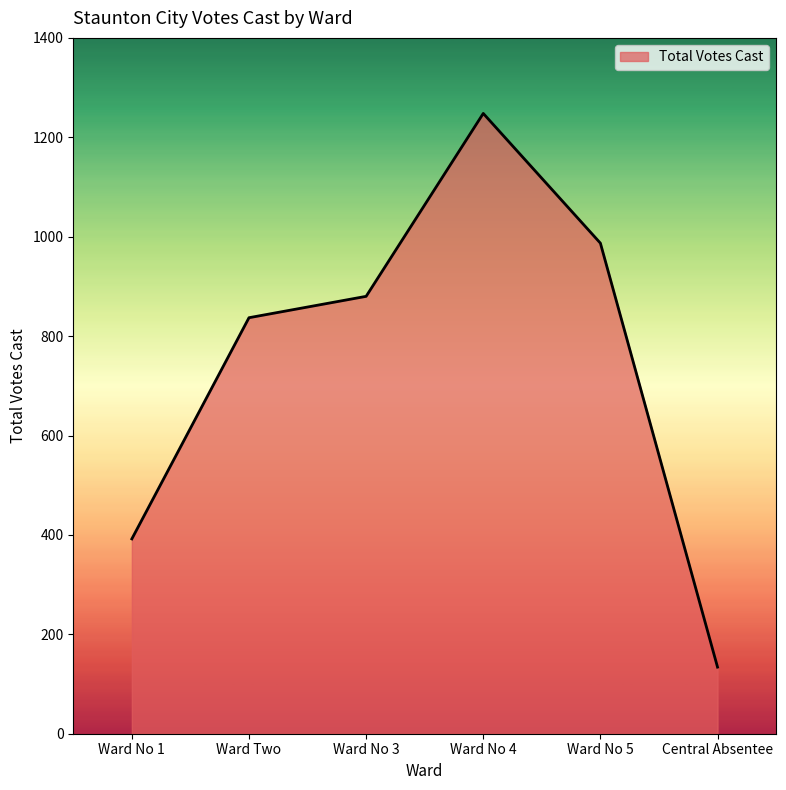

At which label is the value closest to 691?

Ward Two